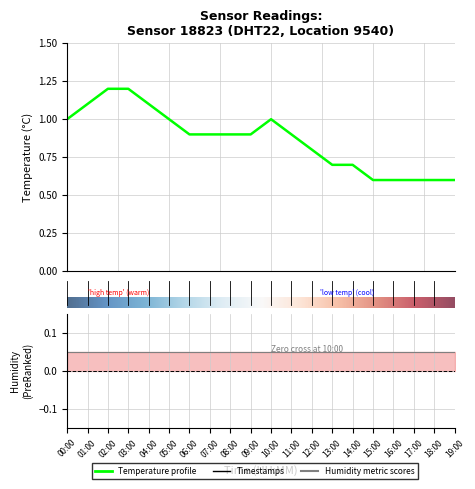

How many data points does each series have?

20